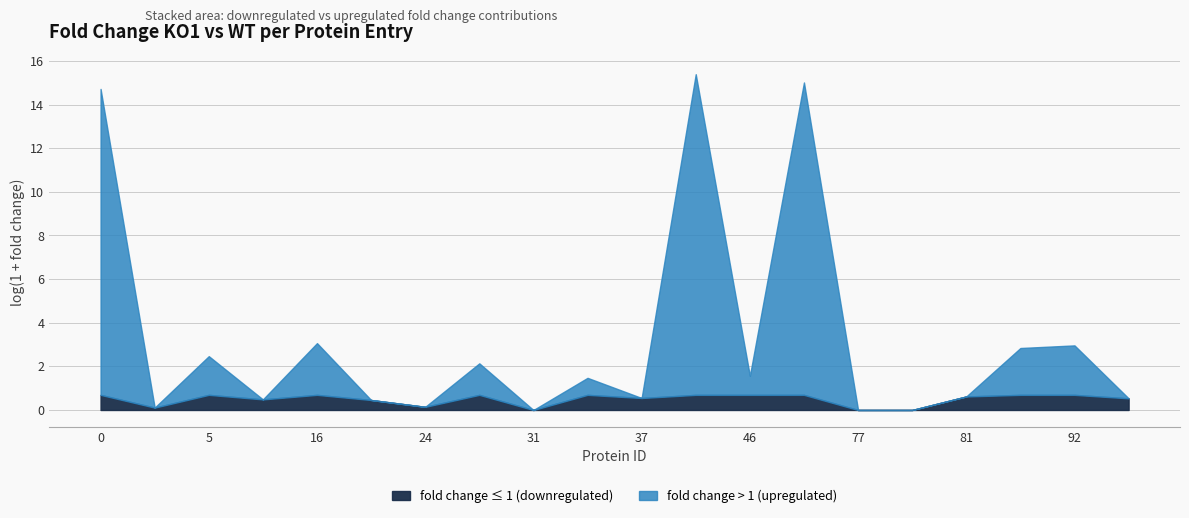

At which category is the sum across all series the highest?

39